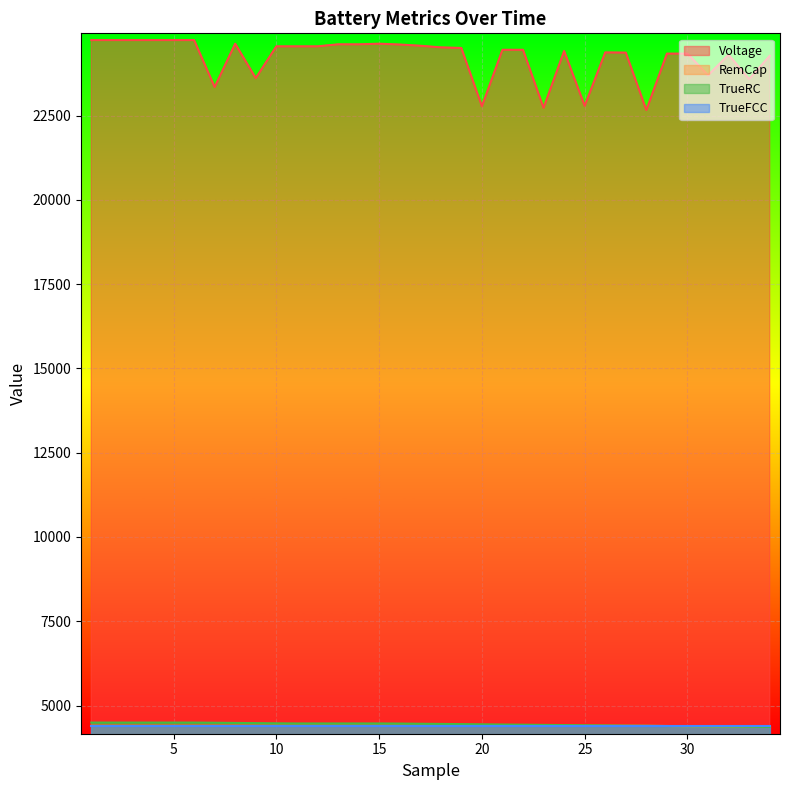

Which series has the largest total across all categories?

Voltage